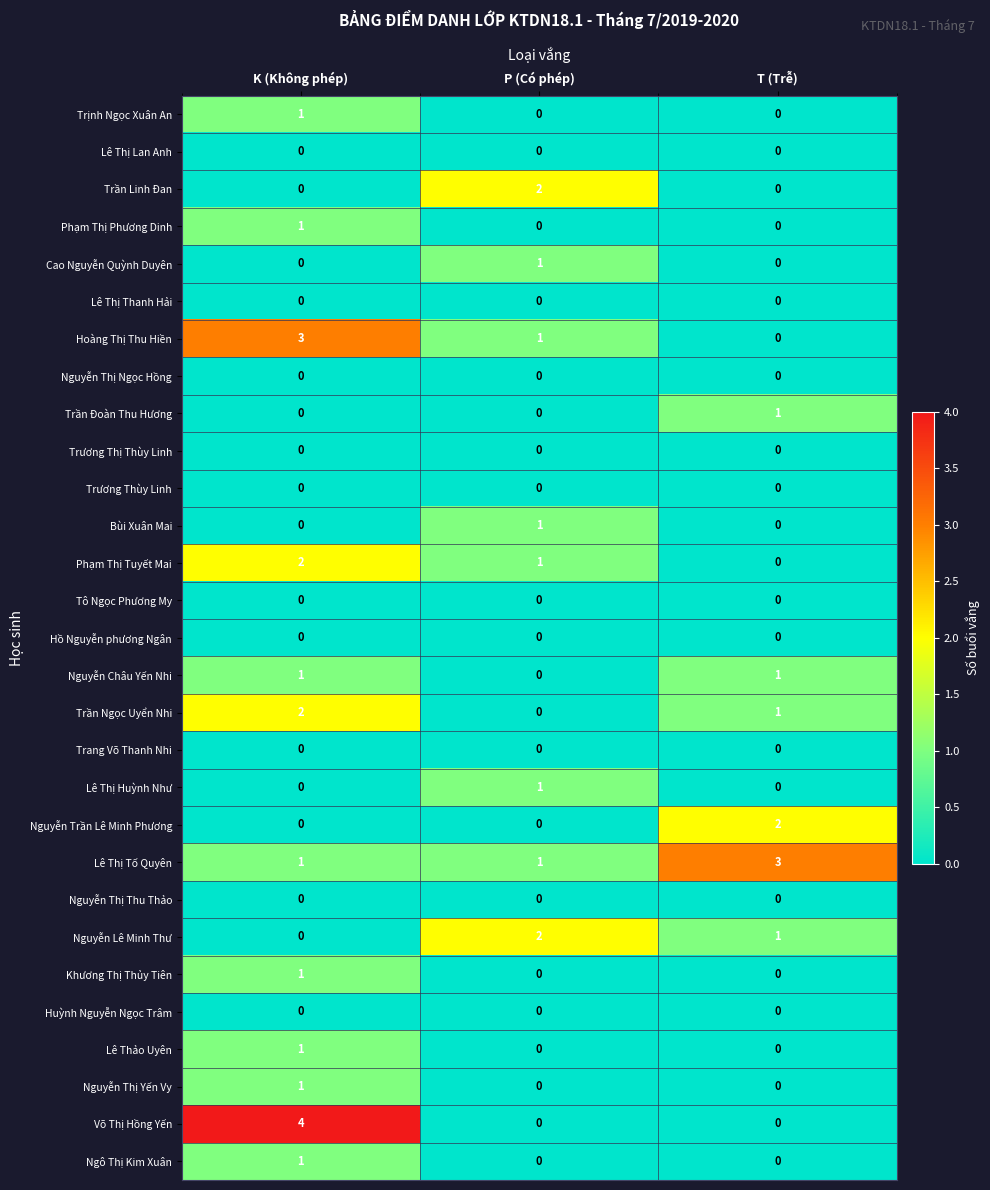

How many categories are shown in the chart?

3